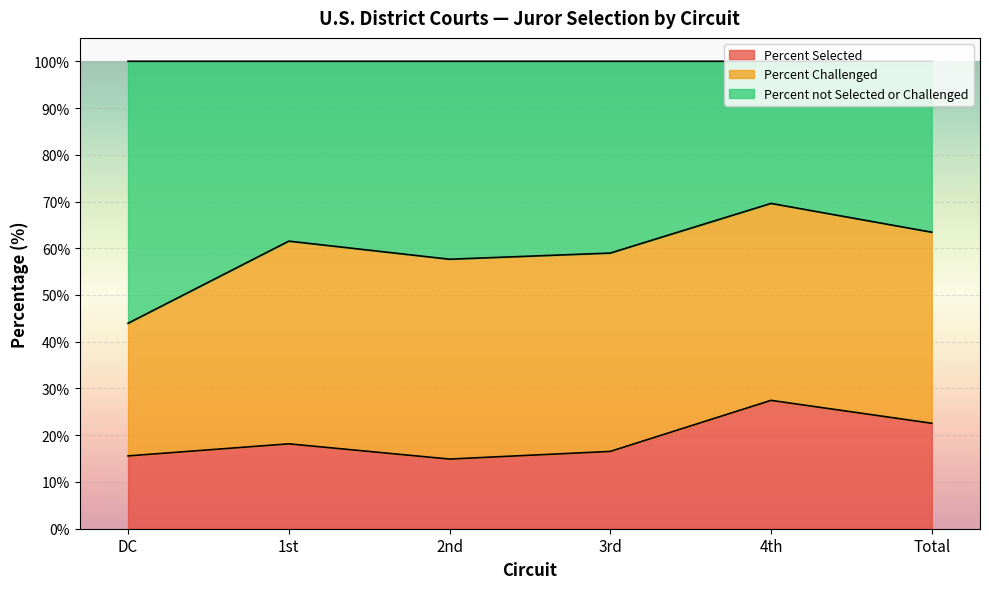

What is the total value across all series at 1st?

100.0